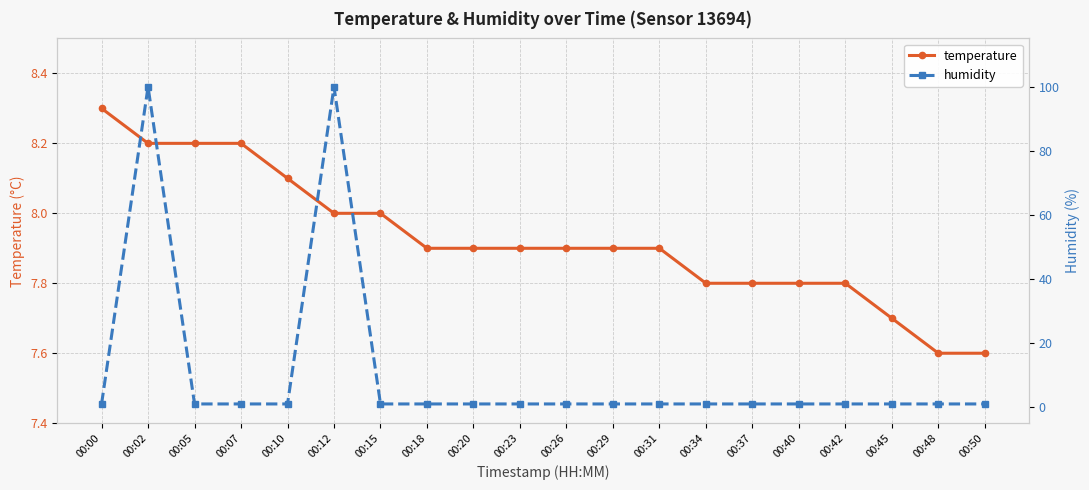

True or false: humidity has a value of 1.0 at 00:31.

True